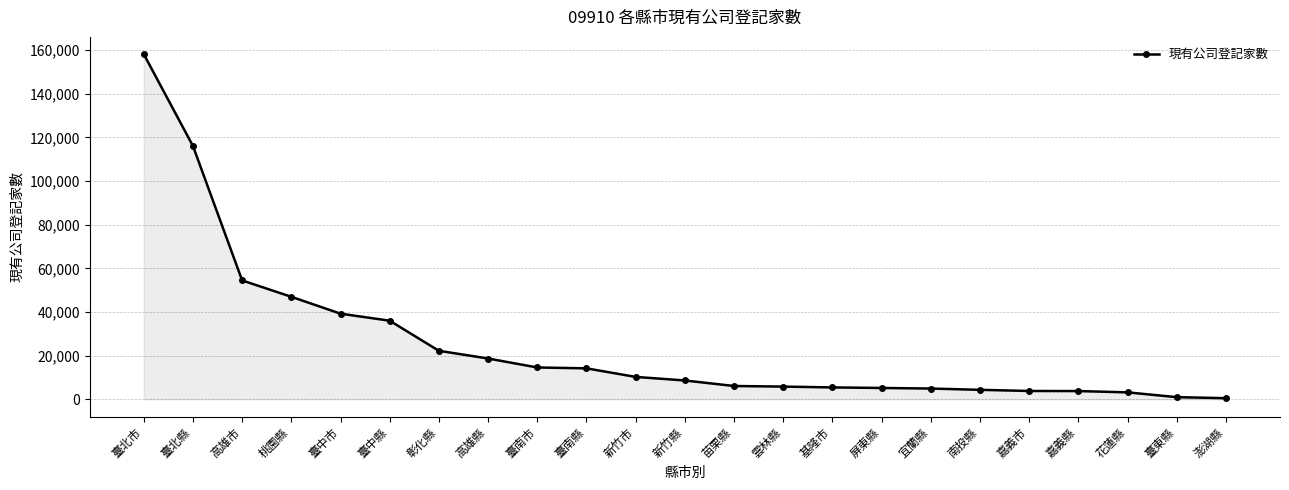

At which category does the chart reach its peak across all series?

臺北市